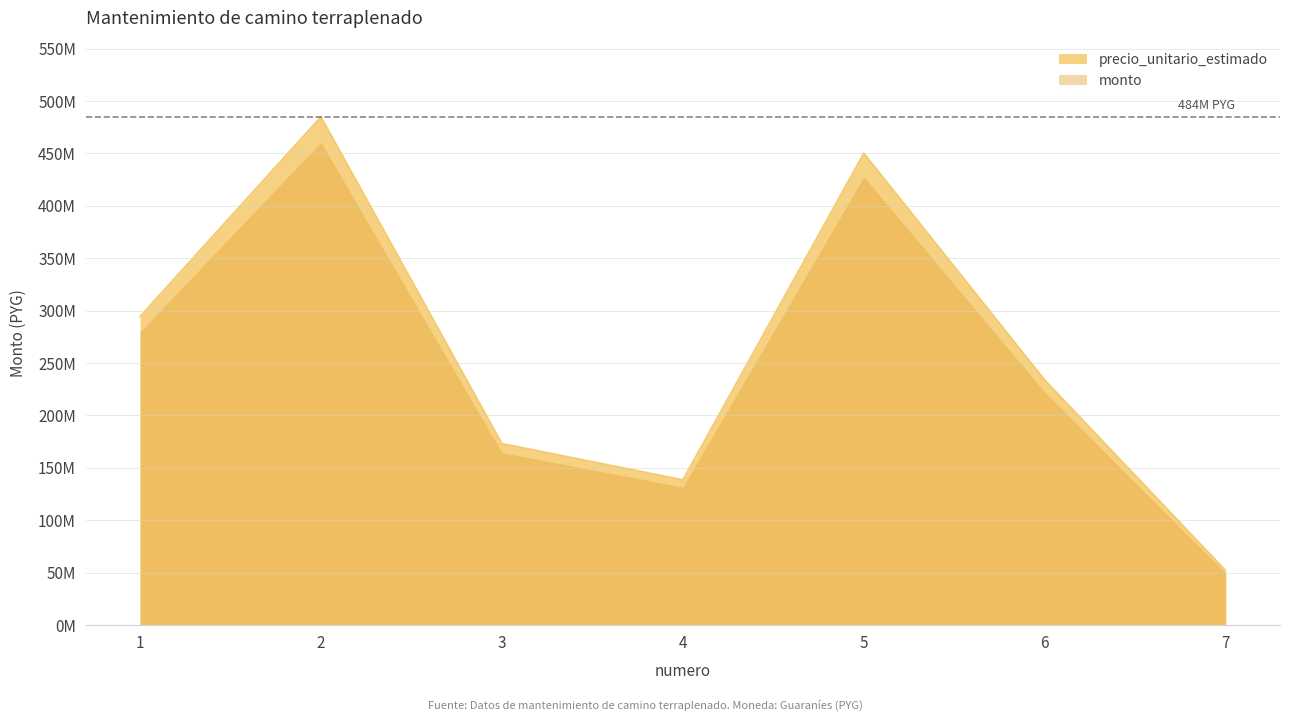

What is the smallest value displayed?

51959112